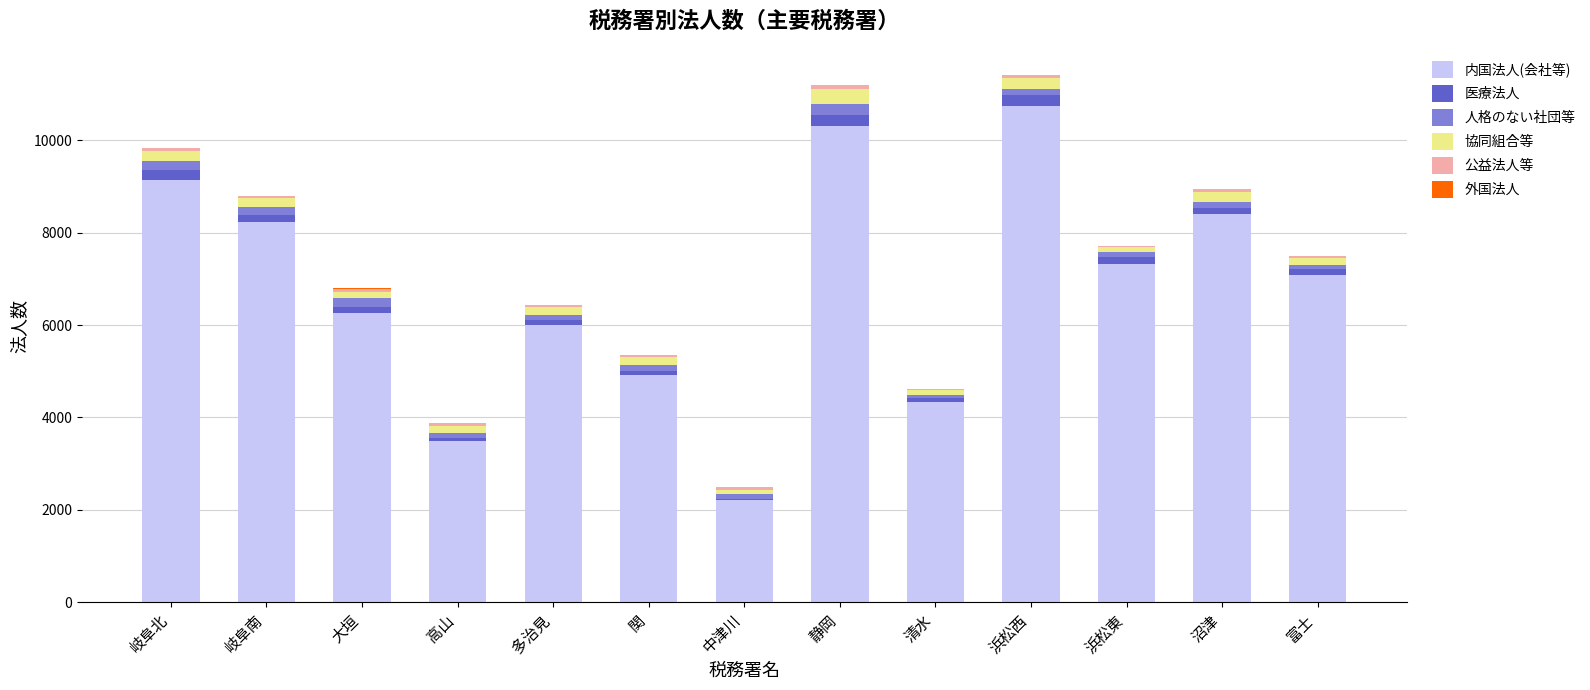

Is it true that 内国法人(会社等) equals 13249 at 沼津?

False